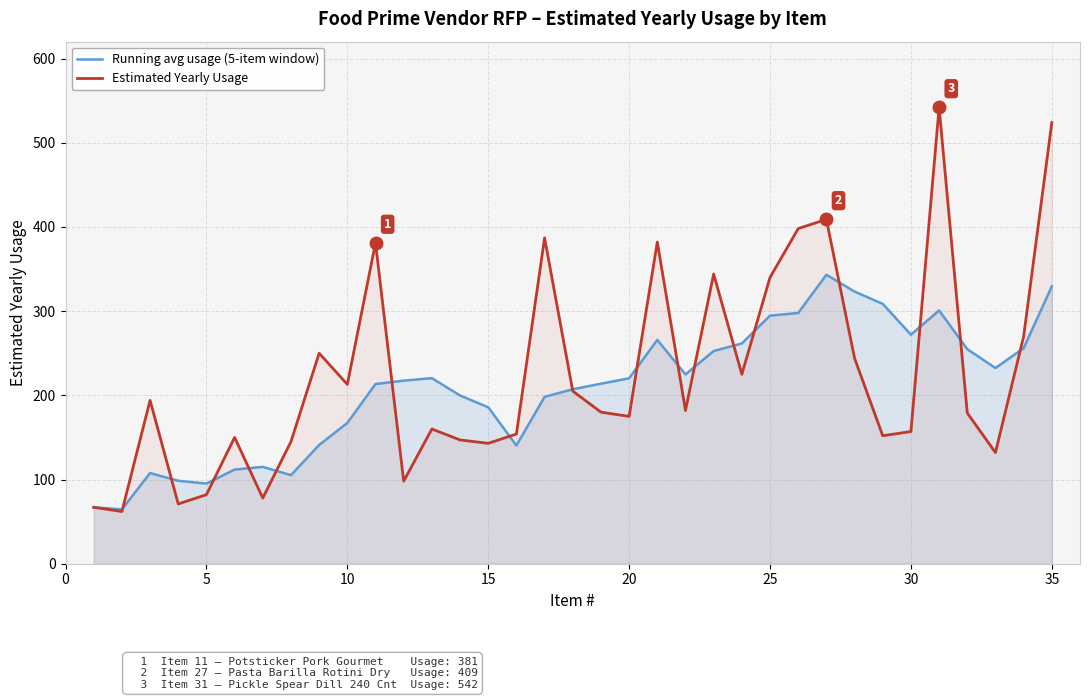

What is the sum of all Running avg usage (5-item window) values?

7307.3